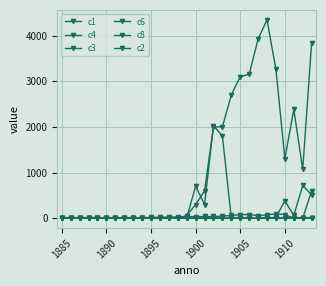

How many distinct data groups are displayed?

6